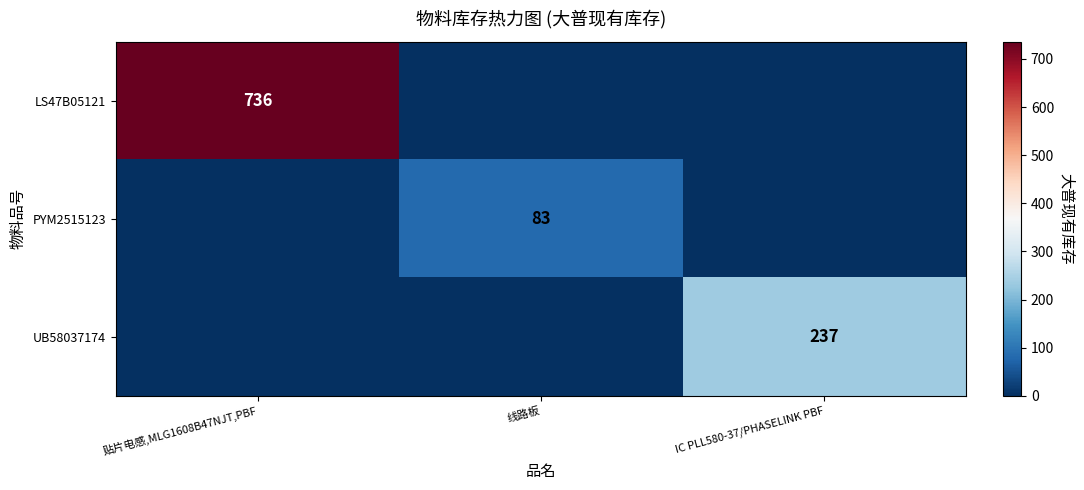

True or false: LS47B05121 has a value of 736 at 贴片电感,MLG1608B47NJT,PBF.

True